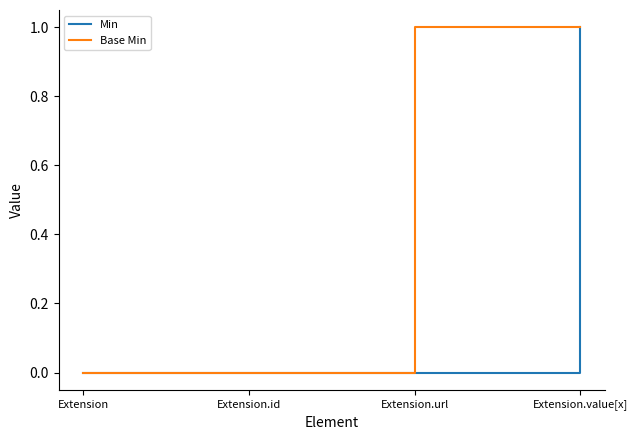

Rank the series by their average value, from lowest to highest.

Min, Base Min